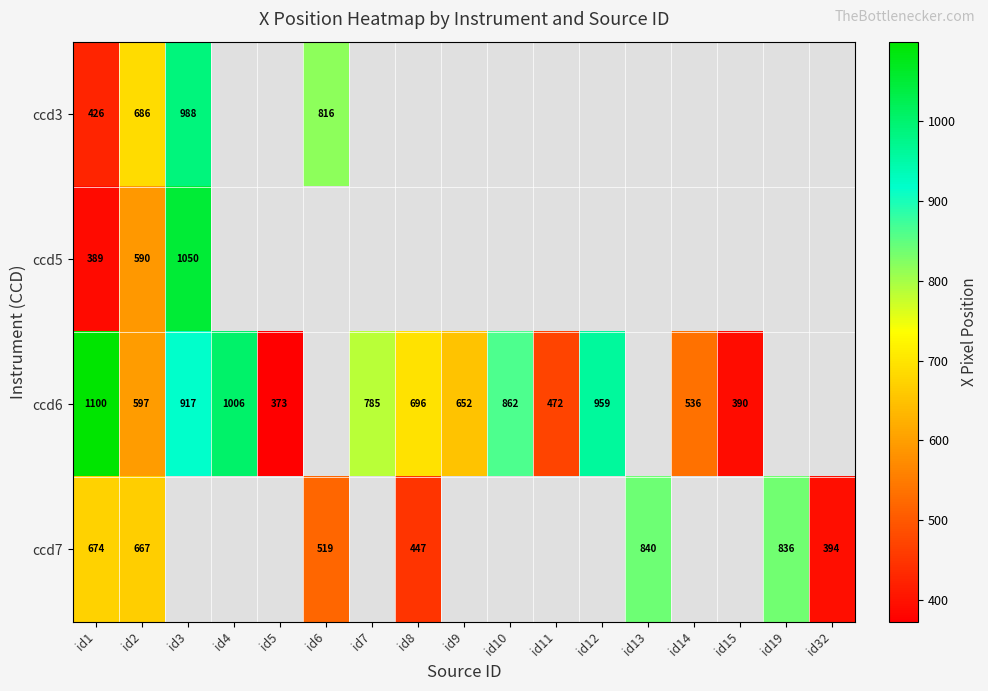

What is the spread (max minus min) of values at id2?

96